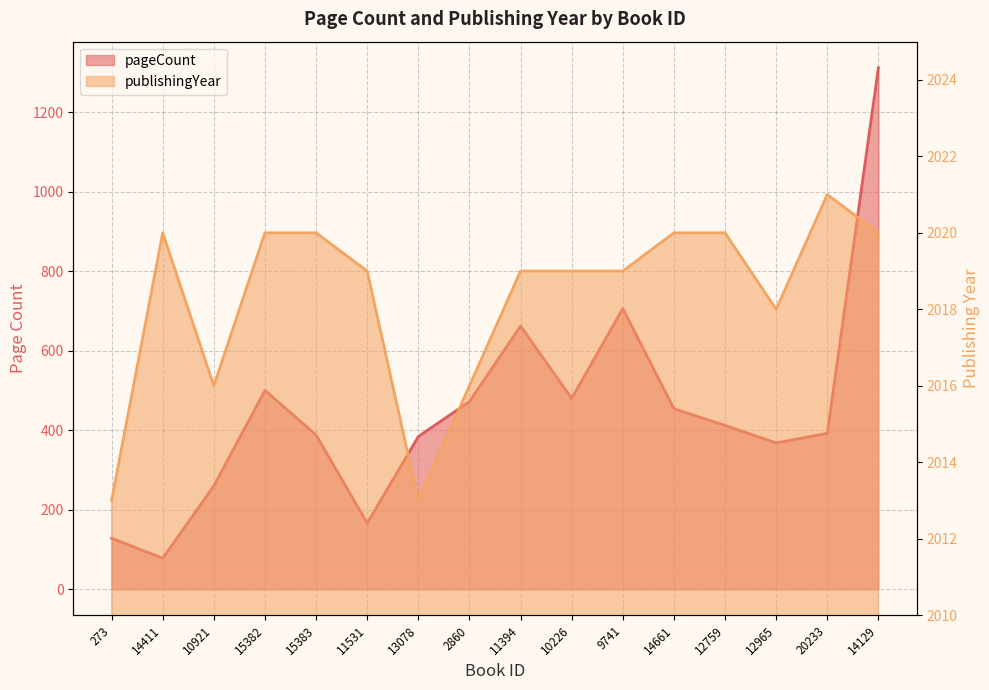

Which series changed the most between 10226 and 14129?

pageCount